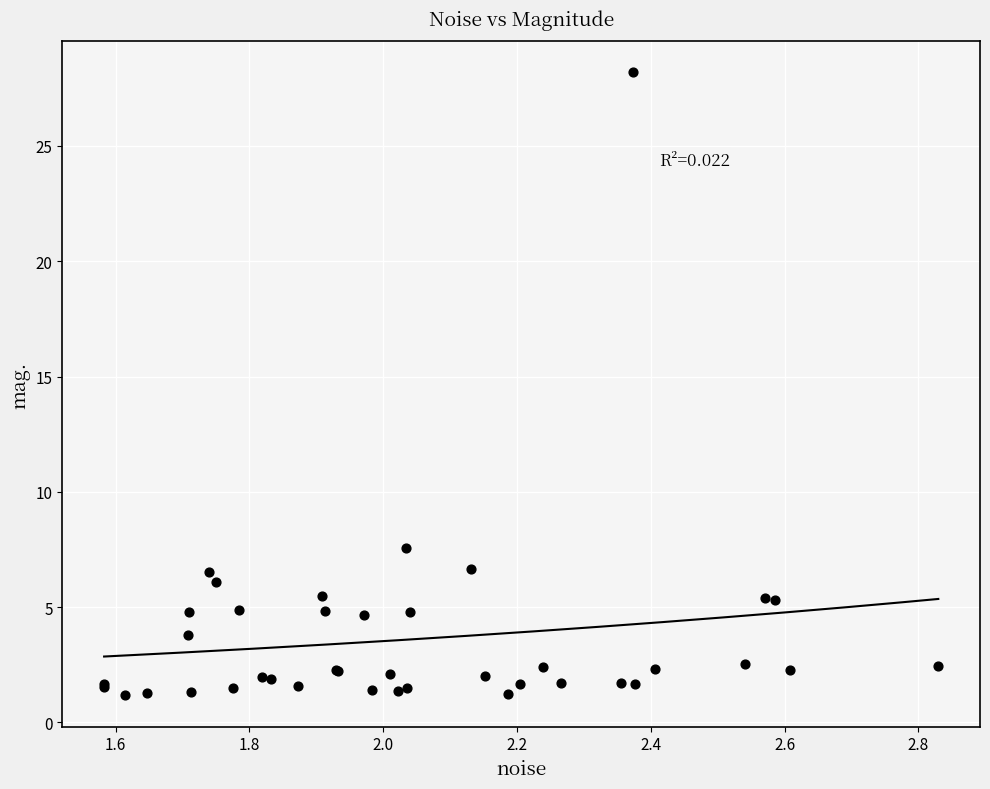

What Y value in the scatter plot is closest to 14?

7.6